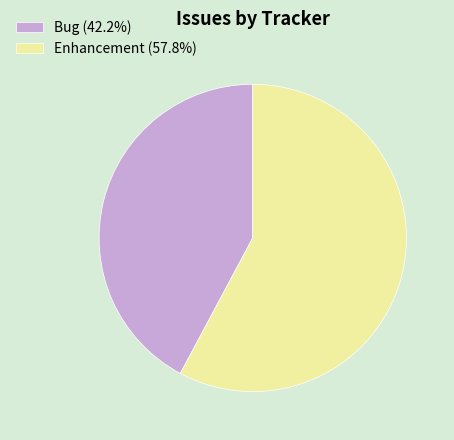

Approximately how many times larger is the value at Enhancement (57.8%) compared to Bug (42.2%)?

1.4